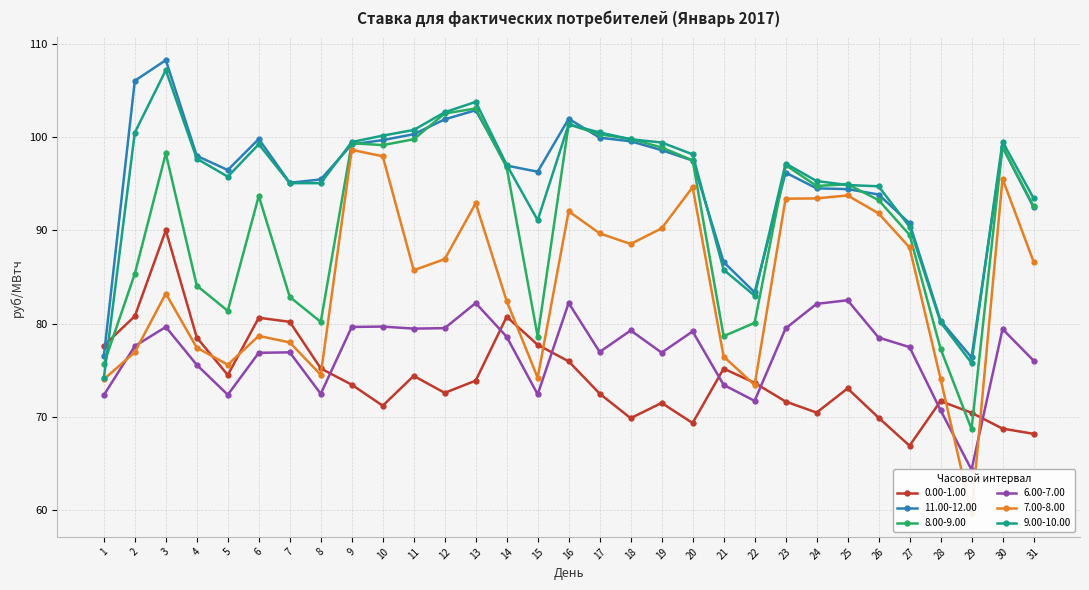

Where is the first local minimum for 11.00-12.00?

5